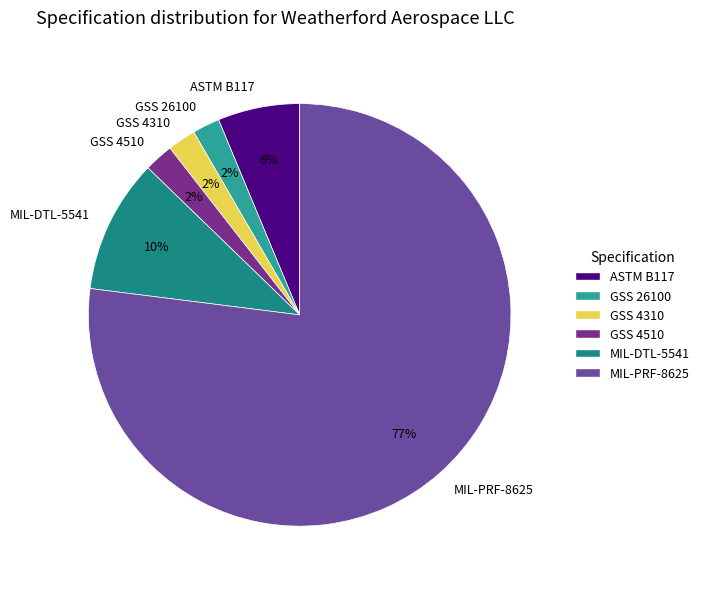

Is it true that MIL-DTL-5541 is 25% of the pie?

False